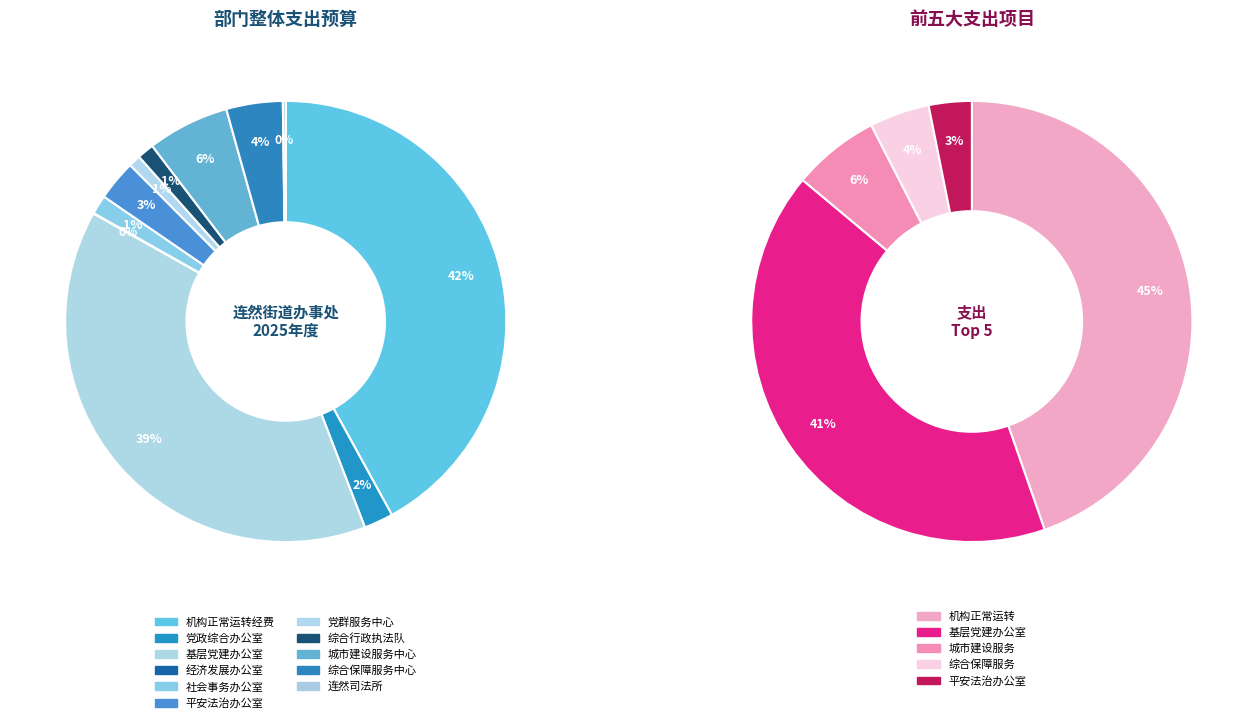

What percentage is the 城市建设服务中心各项工作 slice, to the nearest percent?

6%